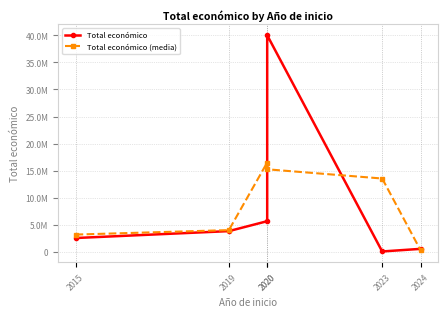

At which label does Total económico (media) reach its minimum?

2024